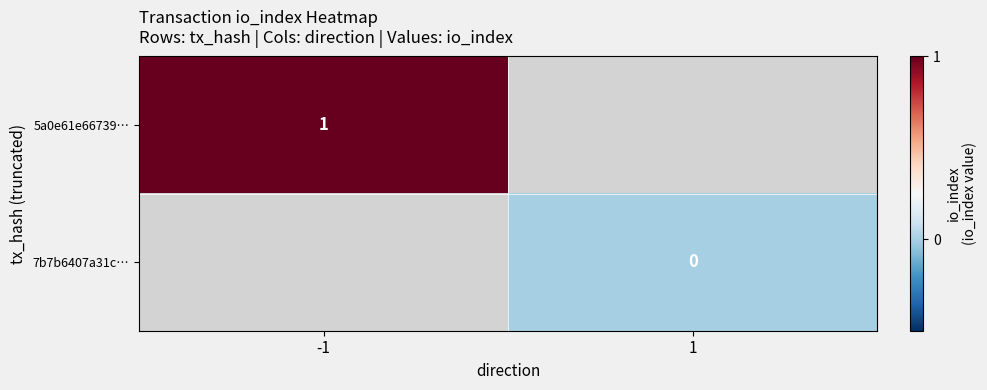

At how many categories does at least one series exceed 0?

1